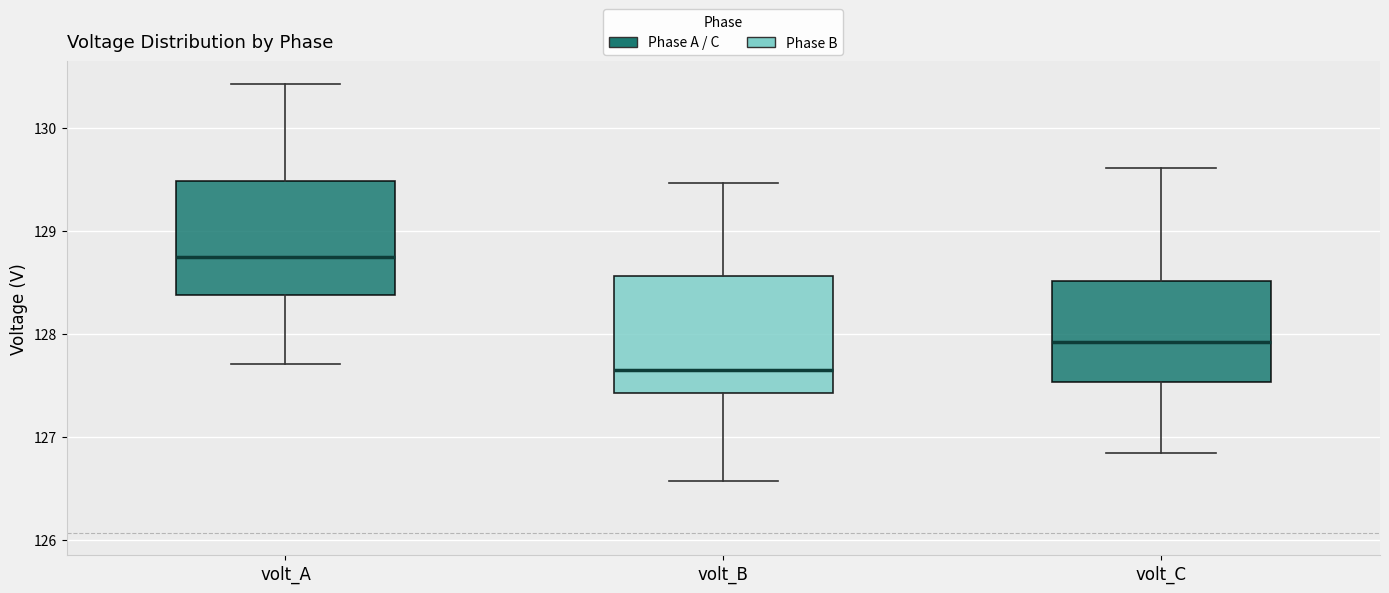

Reading left to right, transcribe this box plot: for each box, give where its median line is, the range the box spans, and where its two whiskers end, as read against the y-axis. The values are not printed on the chart, so give them approximately, as read against the axis.

volt_A: median 128.7, box 128.4 to 129.5, whiskers 127.7 to 130.4
volt_B: median 127.7, box 127.4 to 128.6, whiskers 126.6 to 129.5
volt_C: median 127.9, box 127.5 to 128.5, whiskers 126.8 to 129.6